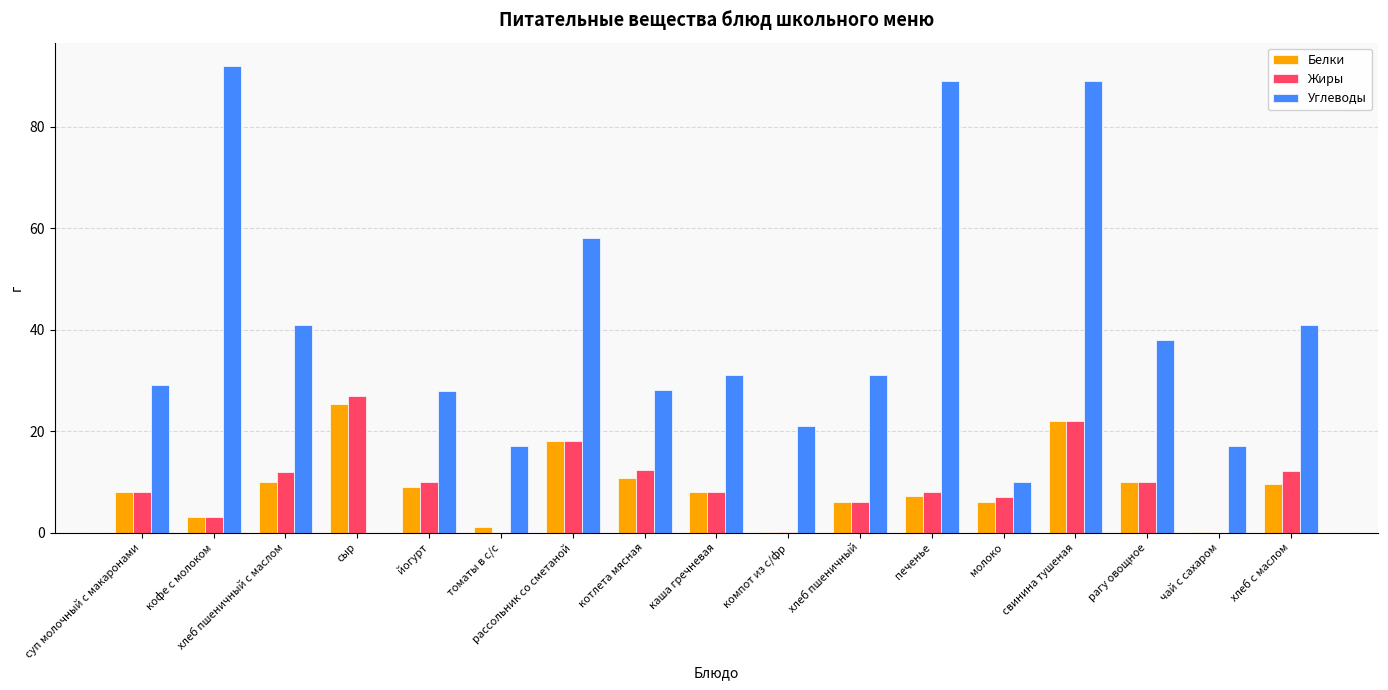

At which category is the sum across all series the highest?

свинина тушеная